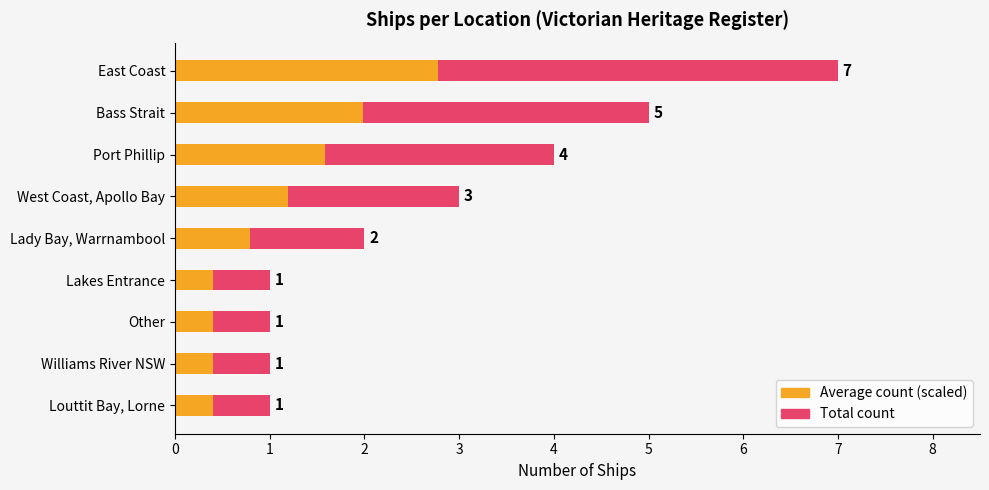

What is the difference between the maximum and minimum values in the Count of Ships (Avg) series?

2.4